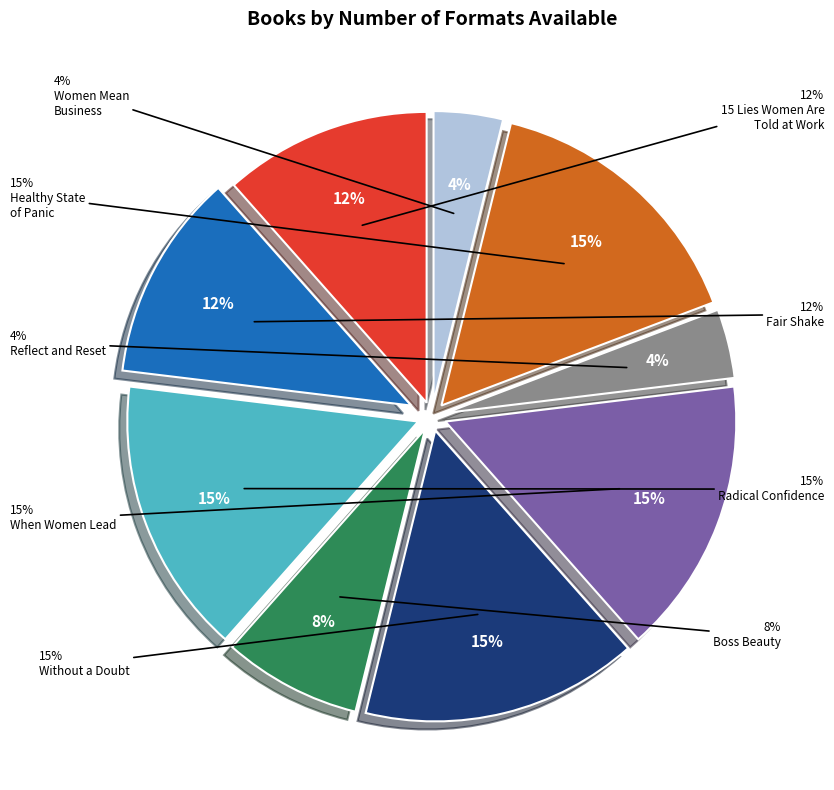

Is it true that Without a Doubt is 15% of the pie?

True